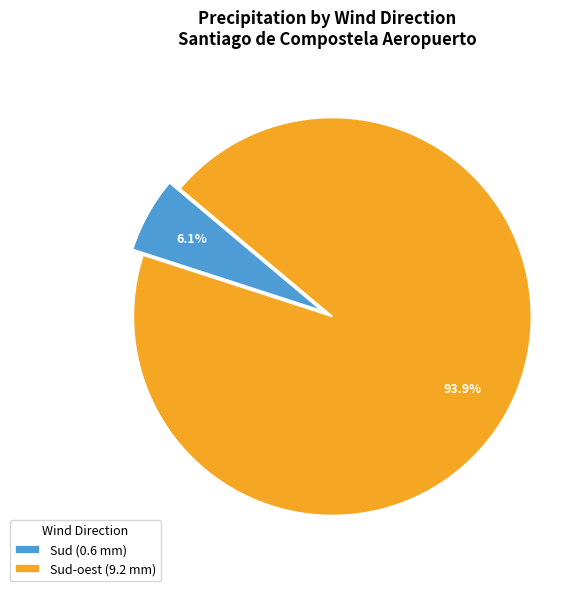

Between Sud-oest (9.2 mm) and Sud (0.6 mm), which is larger?

Sud-oest (9.2 mm)